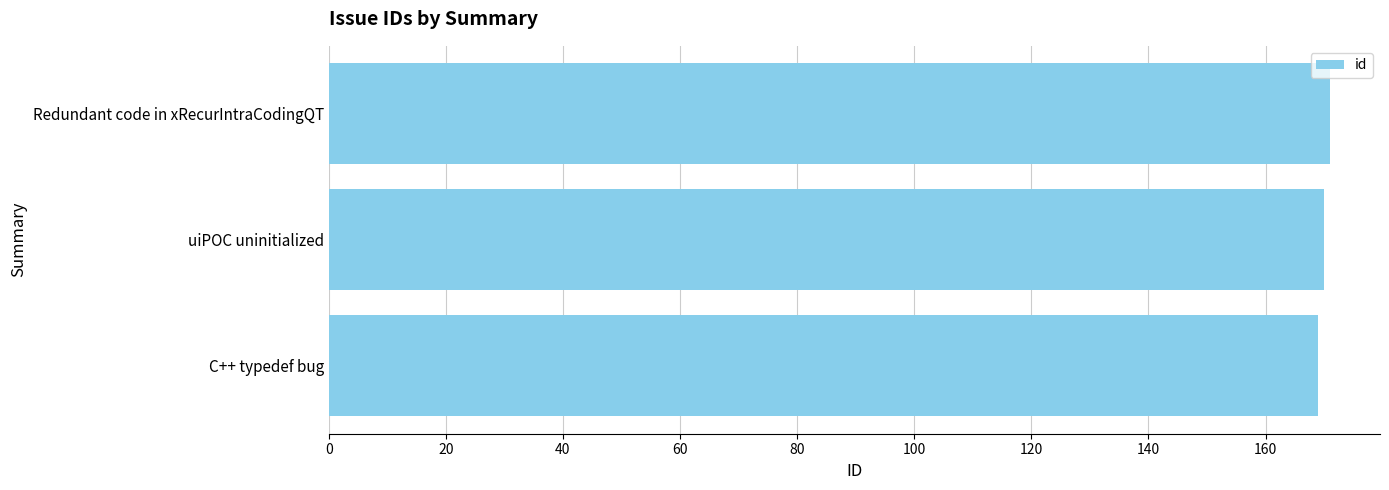

What is the difference between the second highest and minimum values?

1